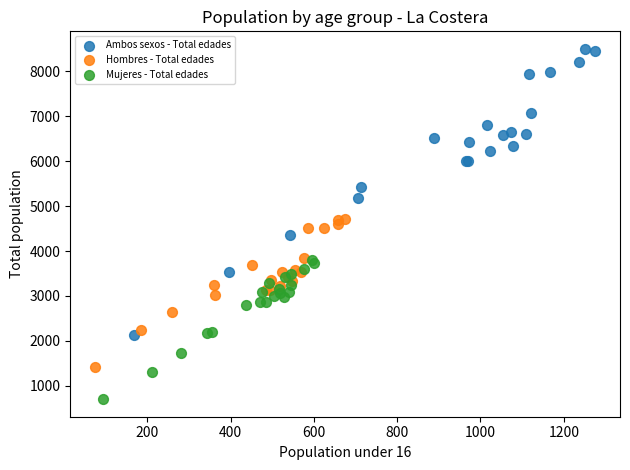

Which series contains the lowest Y value?

Mujeres - Total edades